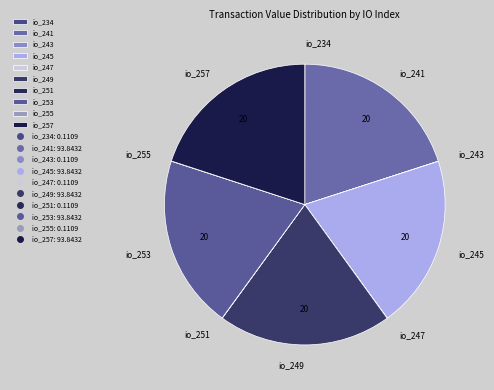

Approximately how many times larger is the value at io_241 compared to io_253?

1.0